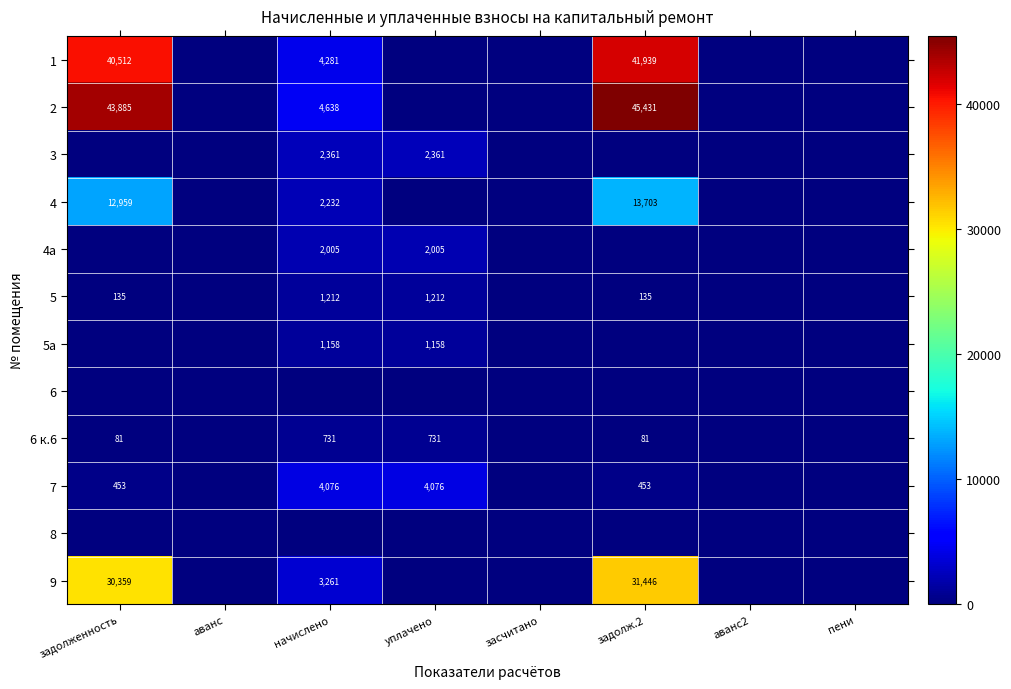

What is the difference between the highest and lowest values at начислено?

4637.7